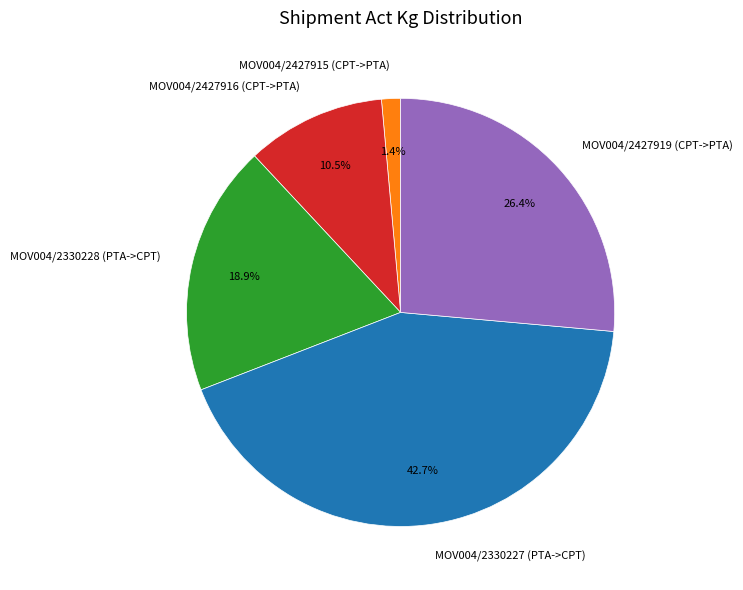

Is the sum of MOV004/2330228 (PTA->CPT) and MOV004/2330227 (PTA->CPT) greater than half?

Yes